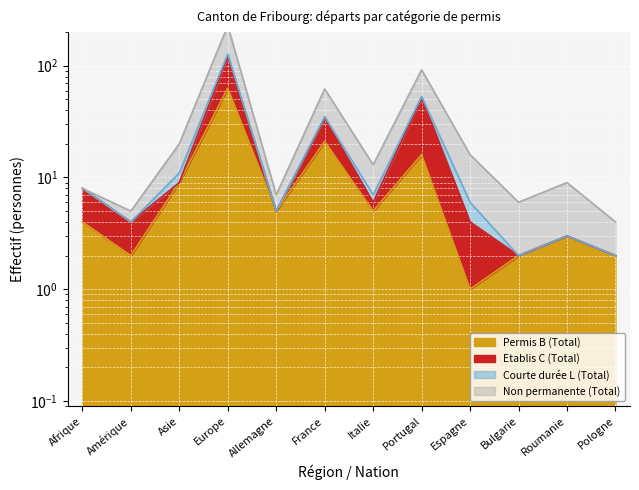

Which series has the largest total across all categories?

Non permanente (Total)